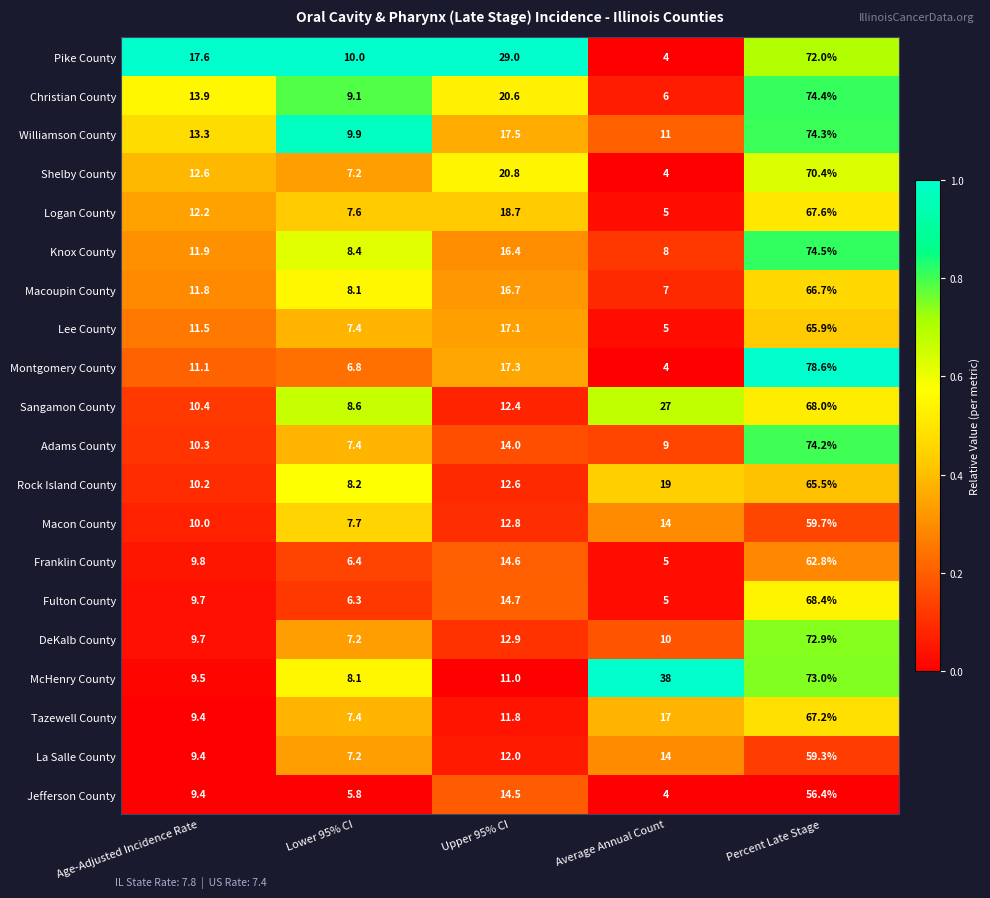

True or false: DeKalb County has a value of 10.0 at Average Annual Count.

True